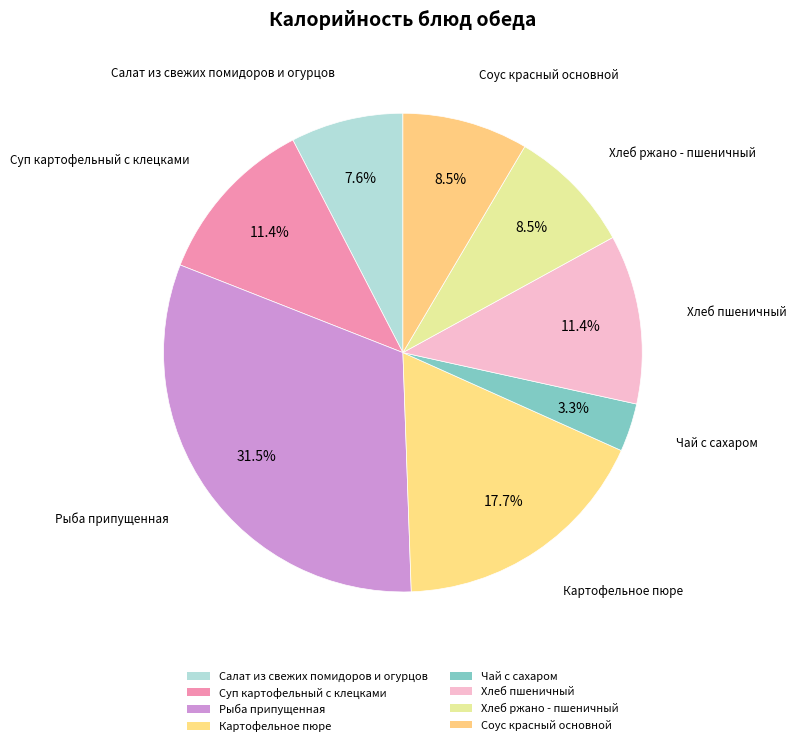

Count the number of slices in the pie.

8